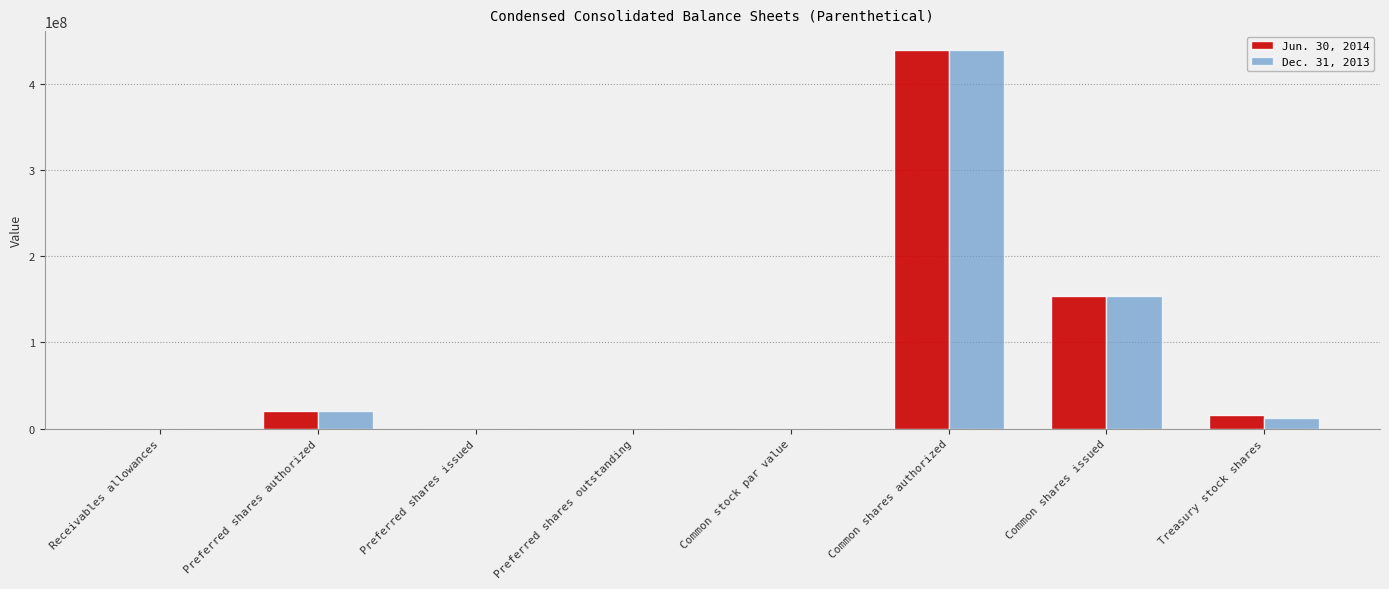

What value does the Dec. 31, 2013 series have at Common shares issued?

153760000.0